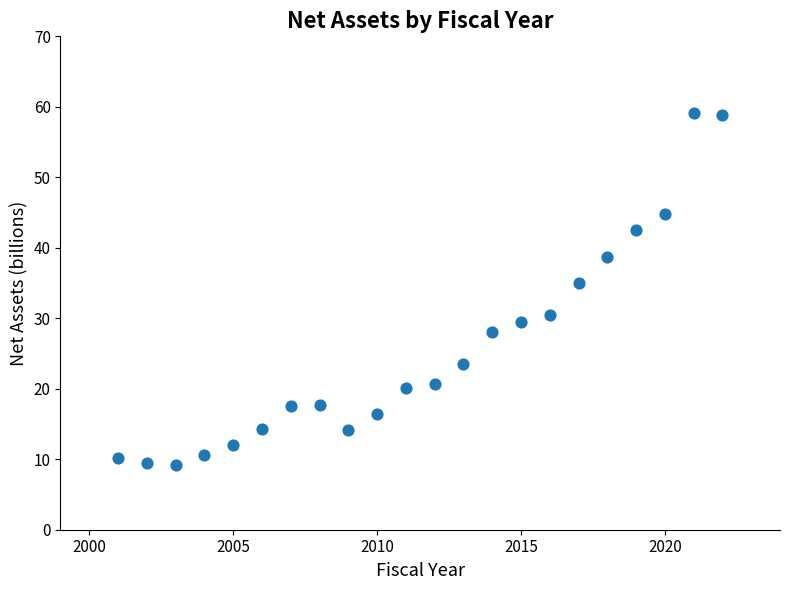

What is the range of Y values (max minus min)?

49.9